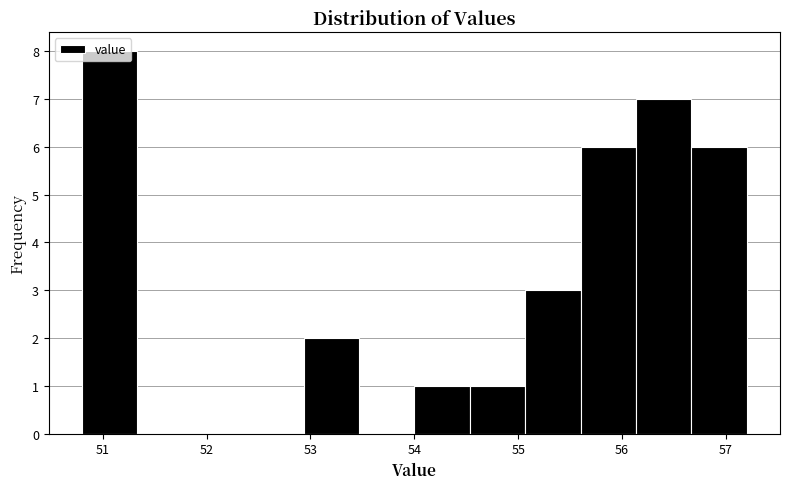

How tall is the bar that spans 55.1 to 55.6 on the x-axis? Neither the bar edges nor the heights are printed on the chart, so give them approximately, as read against the axes.

3